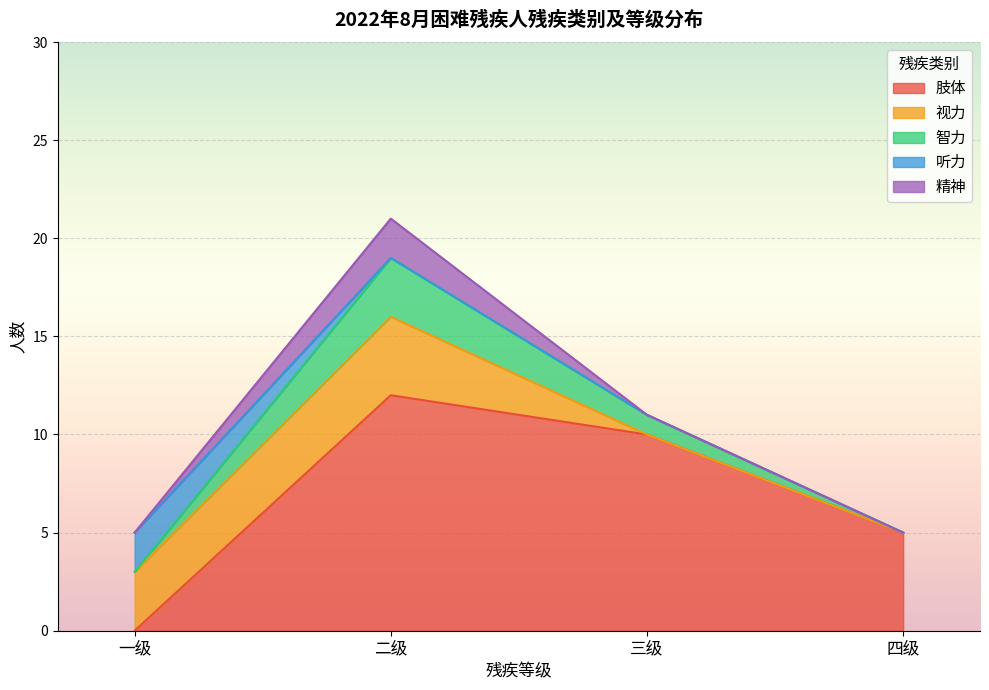

The 听力 series shows 0 at 二级. True or false?

True